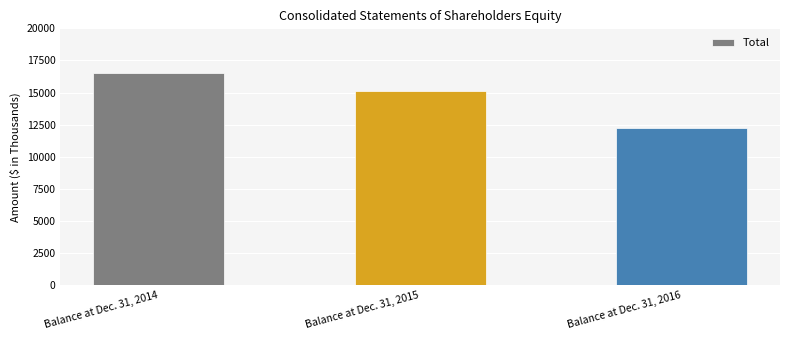

How many values are between 12273 and 16505?

3